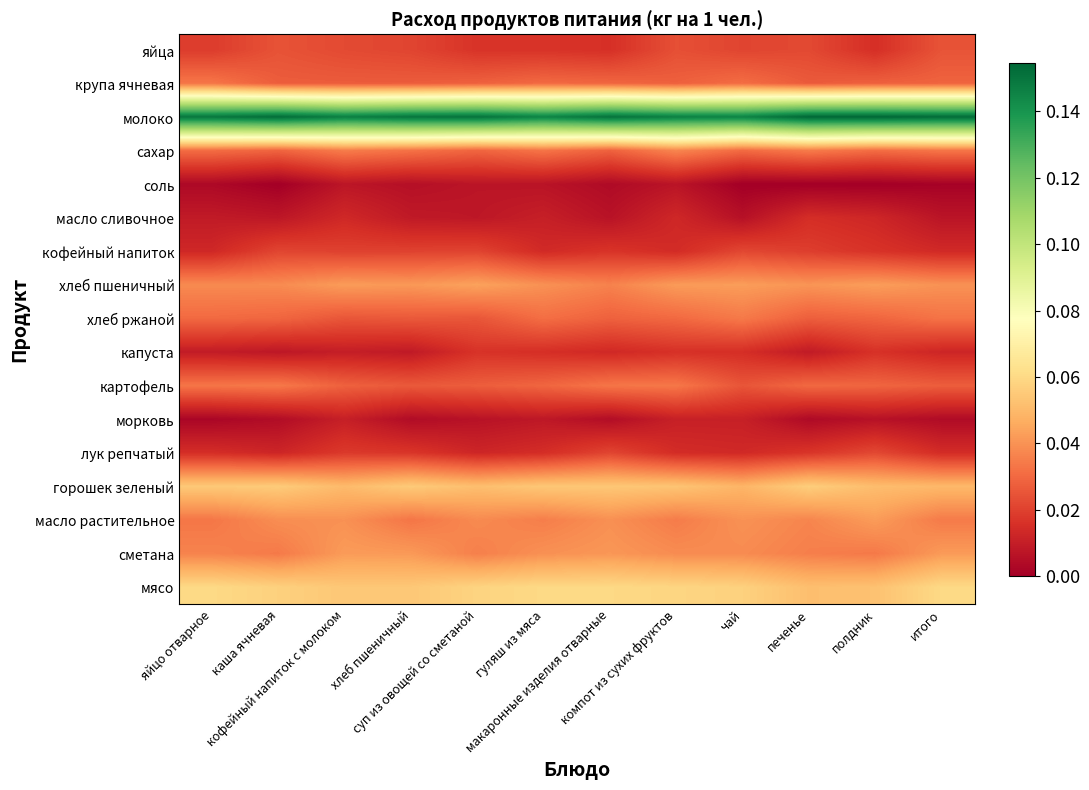

Reading left to right, what are all the values shown in this chart?

яйца: яйцо отварное=0.0	каша ячневая=0.0	кофейный напиток с молоком=0.0	хлеб пшеничный=0.0	суп из овощей со сметаной=0.0	гуляш из мяса=0.0	макаронные изделия отварные=0.0	компот из сухих фруктов=0.0	чай=0.0	печенье=0.0	полдник=0.0	итого=0.0
крупа ячневая: яйцо отварное=0.0	каша ячневая=0.0	кофейный напиток с молоком=0.0	хлеб пшеничный=0.0	суп из овощей со сметаной=0.0	гуляш из мяса=0.0	макаронные изделия отварные=0.0	компот из сухих фруктов=0.0	чай=0.0	печенье=0.0	полдник=0.0	итого=0.0
молоко: яйцо отварное=0.1	каша ячневая=0.2	кофейный напиток с молоком=0.1	хлеб пшеничный=0.2	суп из овощей со сметаной=0.2	гуляш из мяса=0.1	макаронные изделия отварные=0.2	компот из сухих фруктов=0.1	чай=0.1	печенье=0.2	полдник=0.2	итого=0.2
сахар: яйцо отварное=0.0	каша ячневая=0.0	кофейный напиток с молоком=0.0	хлеб пшеничный=0.0	суп из овощей со сметаной=0.0	гуляш из мяса=0.0	макаронные изделия отварные=0.0	компот из сухих фруктов=0.0	чай=0.0	печенье=0.0	полдник=0.0	итого=0.0
соль: яйцо отварное=0.0	каша ячневая=0.0	кофейный напиток с молоком=0.0	хлеб пшеничный=0.0	суп из овощей со сметаной=0.0	гуляш из мяса=0.0	макаронные изделия отварные=0.0	компот из сухих фруктов=0.0	чай=0.0	печенье=0.0	полдник=0.0	итого=0.0
масло сливочное: яйцо отварное=0.0	каша ячневая=0.0	кофейный напиток с молоком=0.0	хлеб пшеничный=0.0	суп из овощей со сметаной=0.0	гуляш из мяса=0.0	макаронные изделия отварные=0.0	компот из сухих фруктов=0.0	чай=0.0	печенье=0.0	полдник=0.0	итого=0.0
кофейный напиток: яйцо отварное=0.0	каша ячневая=0.0	кофейный напиток с молоком=0.0	хлеб пшеничный=0.0	суп из овощей со сметаной=0.0	гуляш из мяса=0.0	макаронные изделия отварные=0.0	компот из сухих фруктов=0.0	чай=0.0	печенье=0.0	полдник=0.0	итого=0.0
хлеб пшеничный: яйцо отварное=0.0	каша ячневая=0.0	кофейный напиток с молоком=0.0	хлеб пшеничный=0.0	суп из овощей со сметаной=0.0	гуляш из мяса=0.0	макаронные изделия отварные=0.0	компот из сухих фруктов=0.0	чай=0.0	печенье=0.0	полдник=0.0	итого=0.0
хлеб ржаной: яйцо отварное=0.0	каша ячневая=0.0	кофейный напиток с молоком=0.0	хлеб пшеничный=0.0	суп из овощей со сметаной=0.0	гуляш из мяса=0.0	макаронные изделия отварные=0.0	компот из сухих фруктов=0.0	чай=0.0	печенье=0.0	полдник=0.0	итого=0.0
капуста: яйцо отварное=0.0	каша ячневая=0.0	кофейный напиток с молоком=0.0	хлеб пшеничный=0.0	суп из овощей со сметаной=0.0	гуляш из мяса=0.0	макаронные изделия отварные=0.0	компот из сухих фруктов=0.0	чай=0.0	печенье=0.0	полдник=0.0	итого=0.0
картофель: яйцо отварное=0.0	каша ячневая=0.0	кофейный напиток с молоком=0.0	хлеб пшеничный=0.0	суп из овощей со сметаной=0.0	гуляш из мяса=0.0	макаронные изделия отварные=0.0	компот из сухих фруктов=0.0	чай=0.0	печенье=0.0	полдник=0.0	итого=0.0
морковь: яйцо отварное=0.0	каша ячневая=0.0	кофейный напиток с молоком=0.0	хлеб пшеничный=0.0	суп из овощей со сметаной=0.0	гуляш из мяса=0.0	макаронные изделия отварные=0.0	компот из сухих фруктов=0.0	чай=0.0	печенье=0.0	полдник=0.0	итого=0.0
лук репчатый: яйцо отварное=0.0	каша ячневая=0.0	кофейный напиток с молоком=0.0	хлеб пшеничный=0.0	суп из овощей со сметаной=0.0	гуляш из мяса=0.0	макаронные изделия отварные=0.0	компот из сухих фруктов=0.0	чай=0.0	печенье=0.0	полдник=0.0	итого=0.0
горошек зеленый: яйцо отварное=0.1	каша ячневая=0.1	кофейный напиток с молоком=0.1	хлеб пшеничный=0.1	суп из овощей со сметаной=0.1	гуляш из мяса=0.1	макаронные изделия отварные=0.1	компот из сухих фруктов=0.1	чай=0.0	печенье=0.1	полдник=0.1	итого=0.0
масло растительное: яйцо отварное=0.0	каша ячневая=0.0	кофейный напиток с молоком=0.0	хлеб пшеничный=0.0	суп из овощей со сметаной=0.0	гуляш из мяса=0.0	макаронные изделия отварные=0.0	компот из сухих фруктов=0.0	чай=0.0	печенье=0.0	полдник=0.0	итого=0.0
сметана: яйцо отварное=0.0	каша ячневая=0.0	кофейный напиток с молоком=0.0	хлеб пшеничный=0.0	суп из овощей со сметаной=0.0	гуляш из мяса=0.0	макаронные изделия отварные=0.0	компот из сухих фруктов=0.0	чай=0.0	печенье=0.0	полдник=0.0	итого=0.0
мясо: яйцо отварное=0.1	каша ячневая=0.1	кофейный напиток с молоком=0.1	хлеб пшеничный=0.1	суп из овощей со сметаной=0.1	гуляш из мяса=0.1	макаронные изделия отварные=0.1	компот из сухих фруктов=0.1	чай=0.1	печенье=0.1	полдник=0.1	итого=0.1